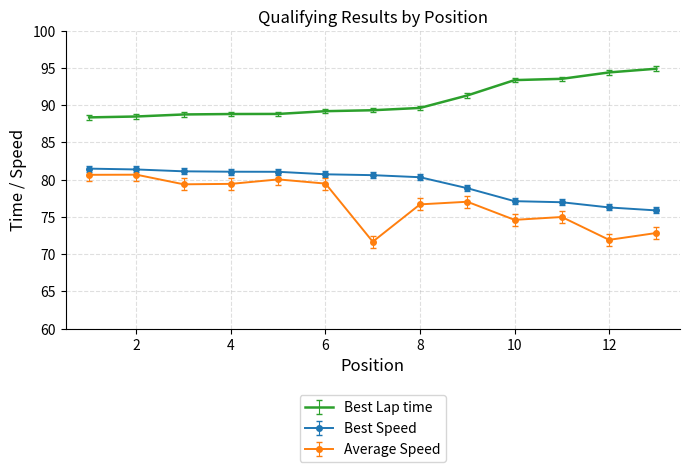

What is the maximum value shown in the chart?

94.9